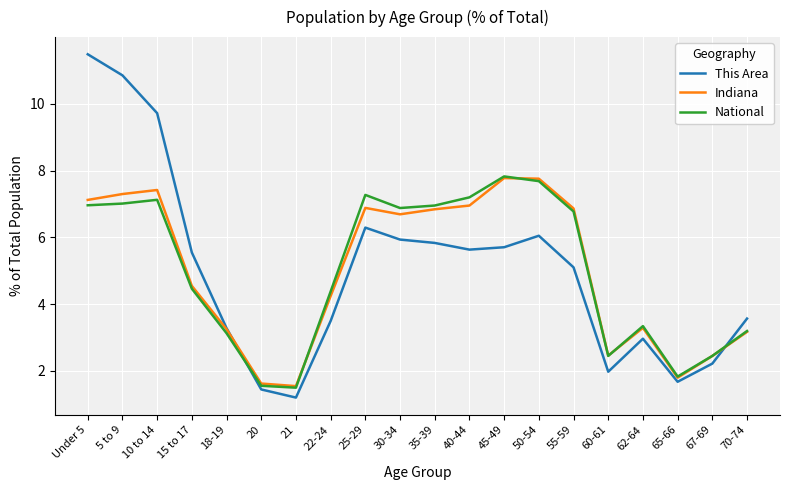

How many values in the Indiana series are below 6?

10